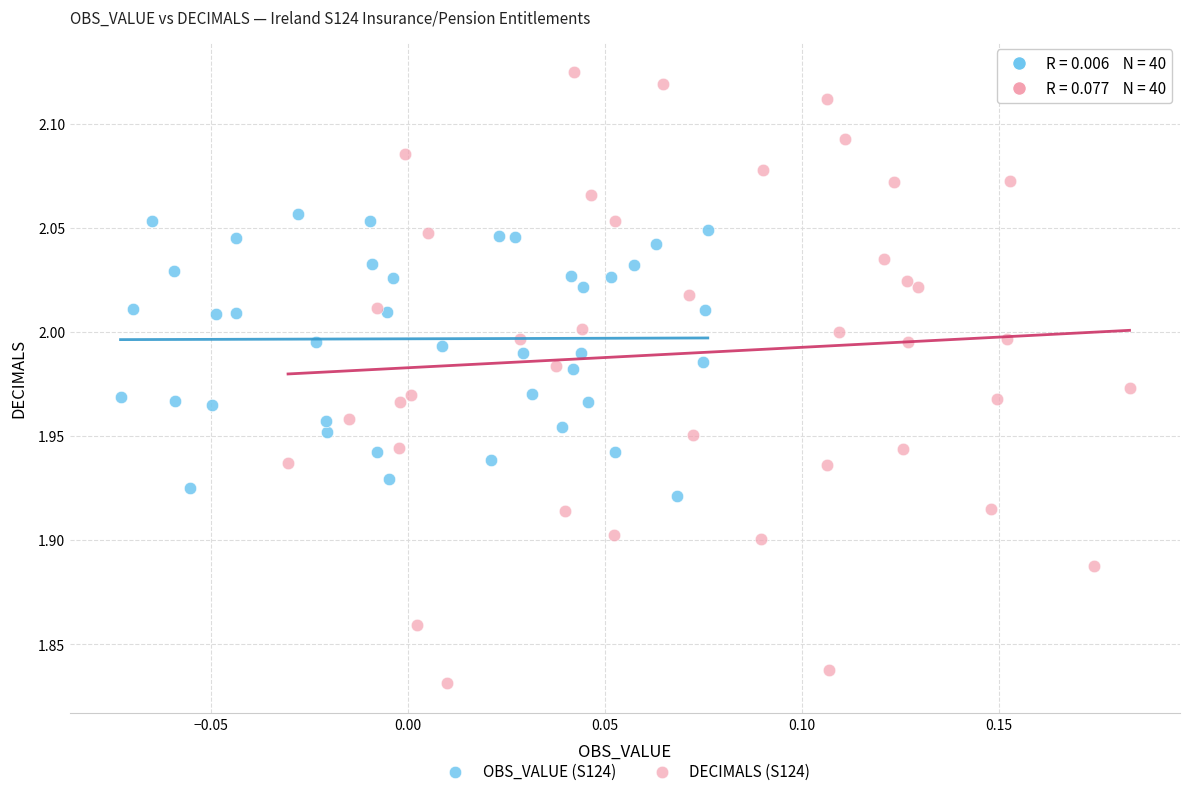

Which series has the widest spread of Y values?

DECIMALS (S124)